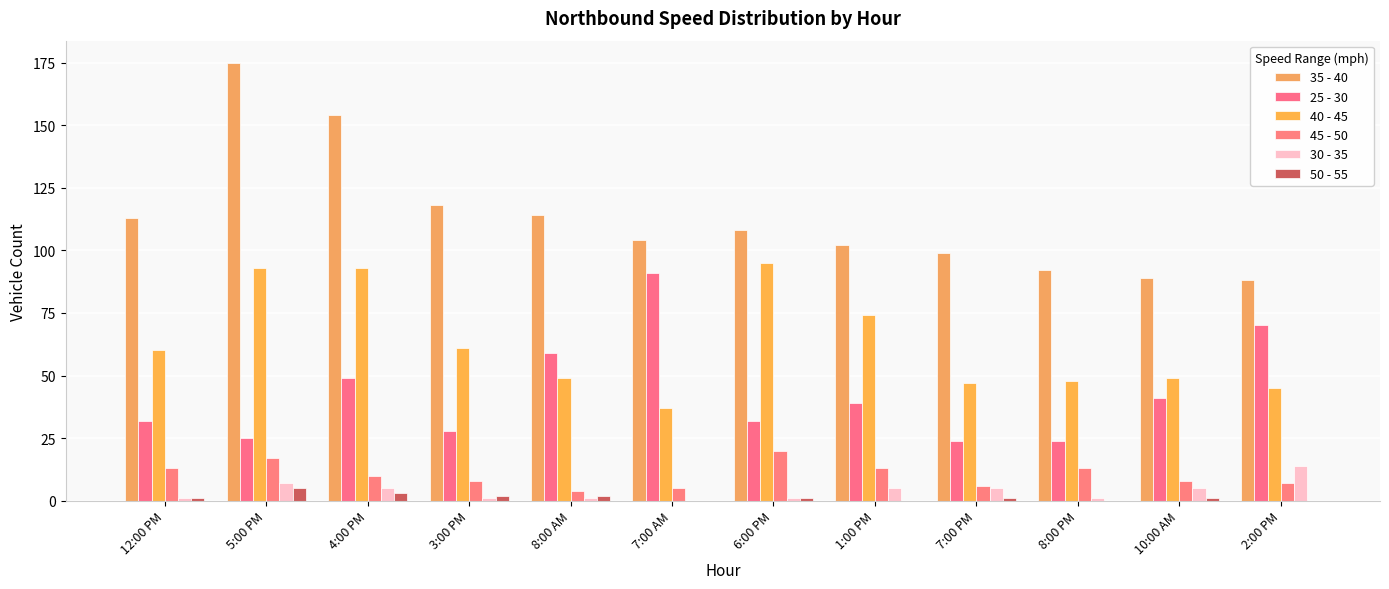

What is the total value across all series at 8:00 AM?

229